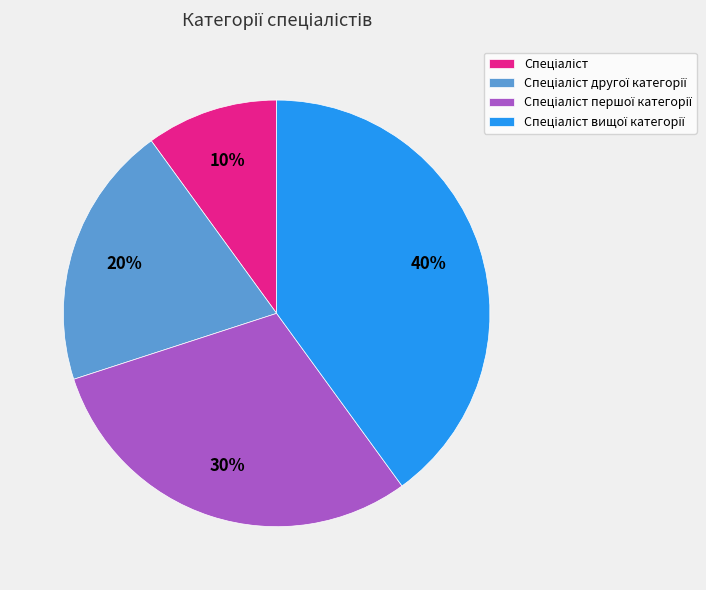

Is there a majority slice in this chart?

No